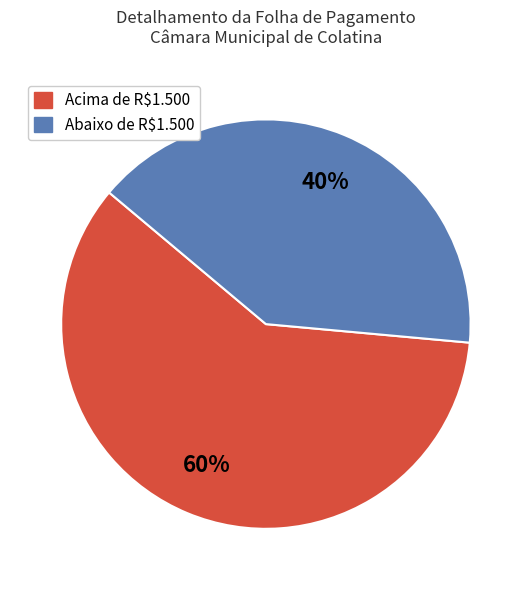

Is there a majority slice in this chart?

Yes